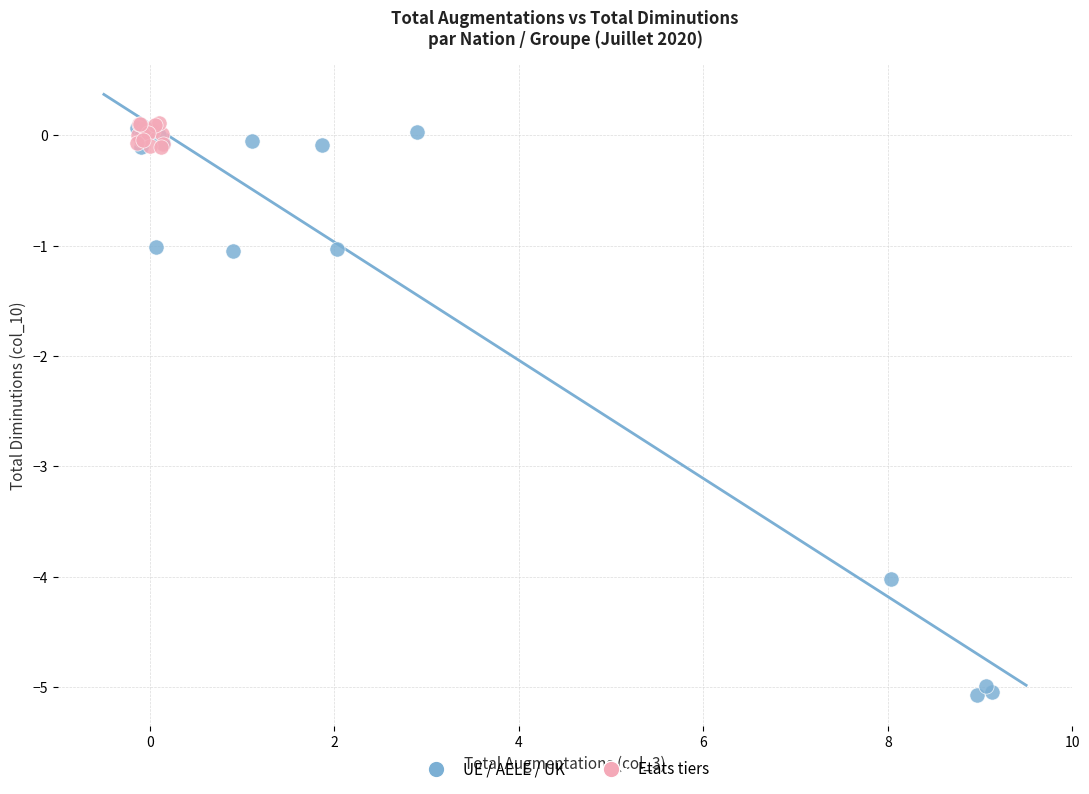

Which series contains the lowest Y value?

UE / AELE / UK